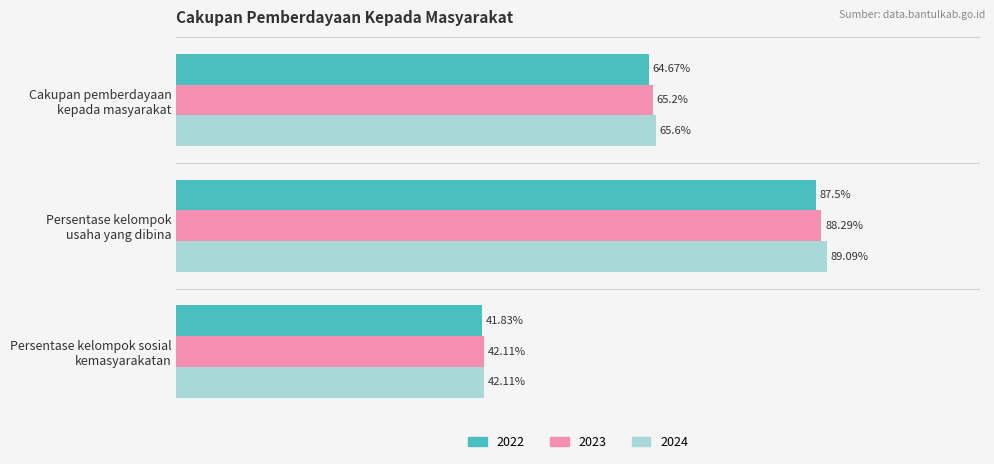

Which label corresponds to the largest value in the chart?

Persentase kelompok
usaha yang dibina